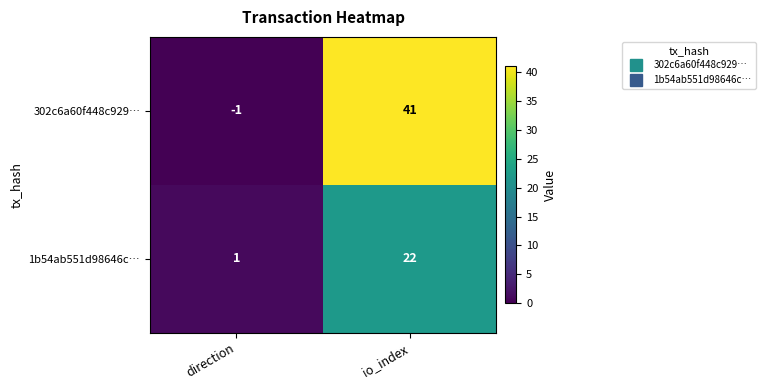

What is the highest value of the 302c6a60f448c929… series?

41